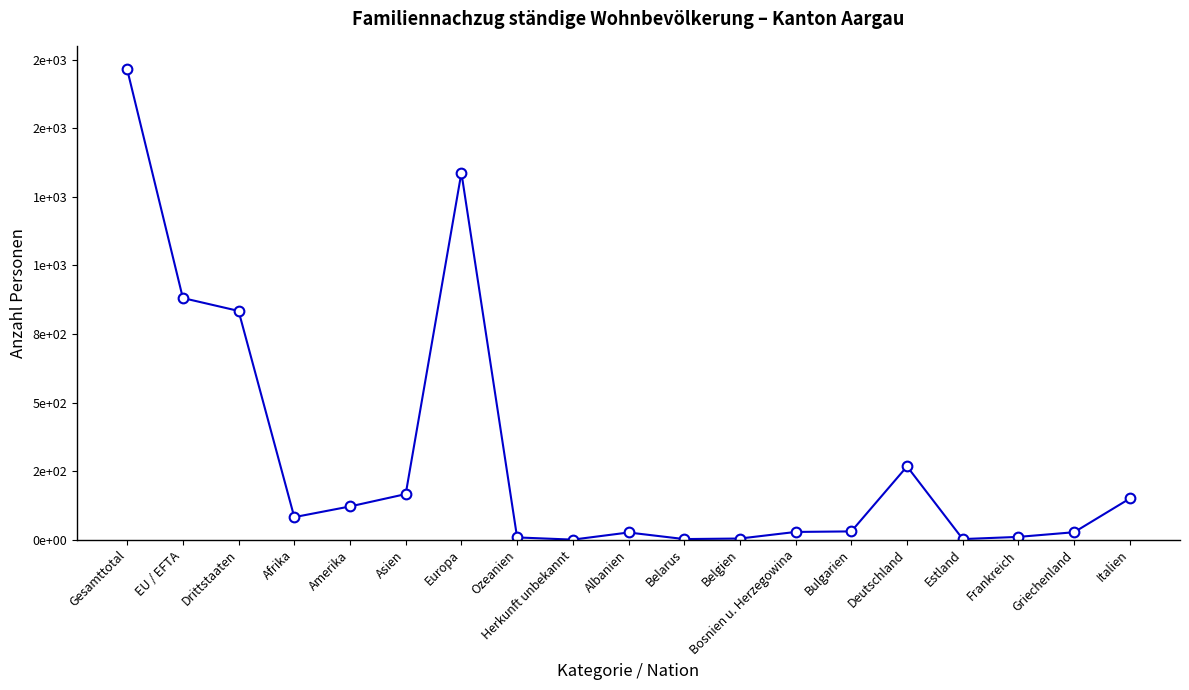

Which category has the highest value across all series?

Gesamttotal